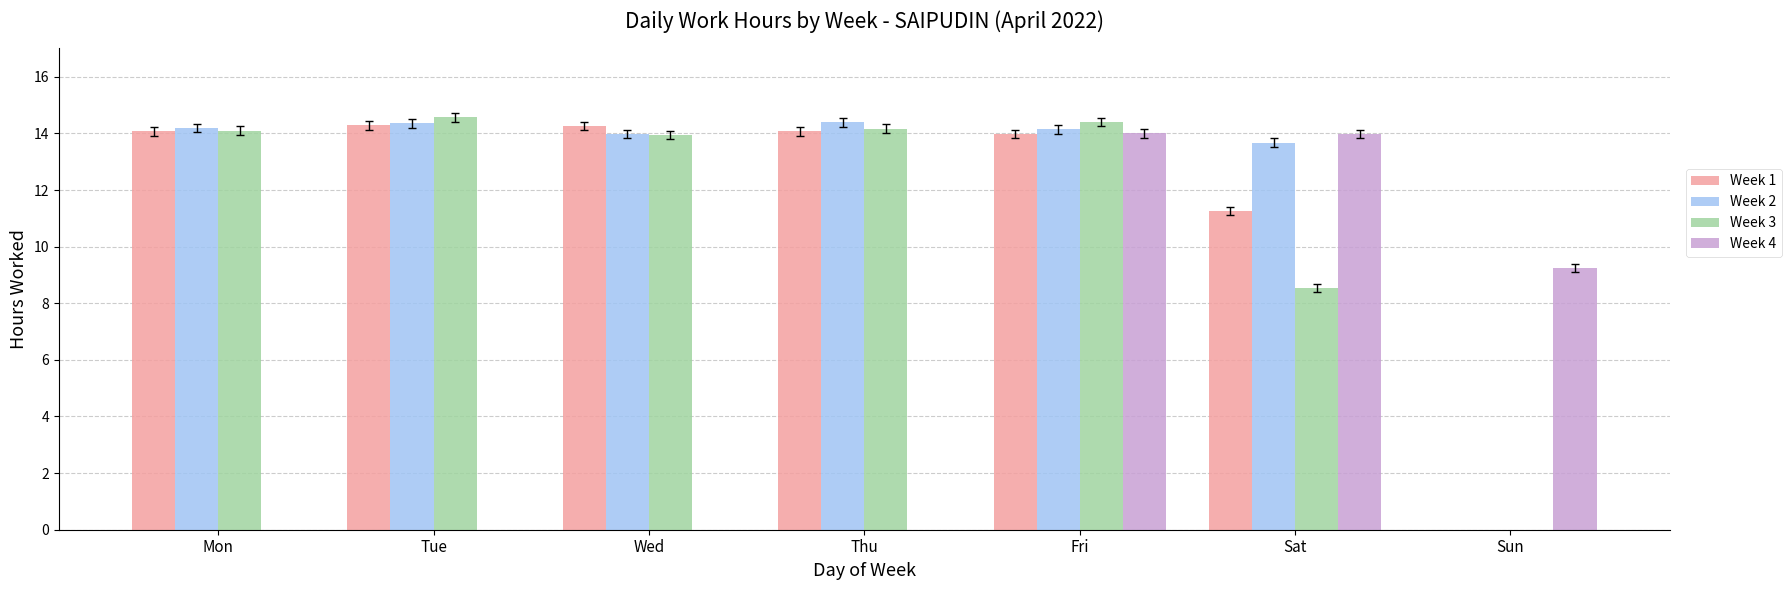

What is the highest value of the Week 3 series?

14.6